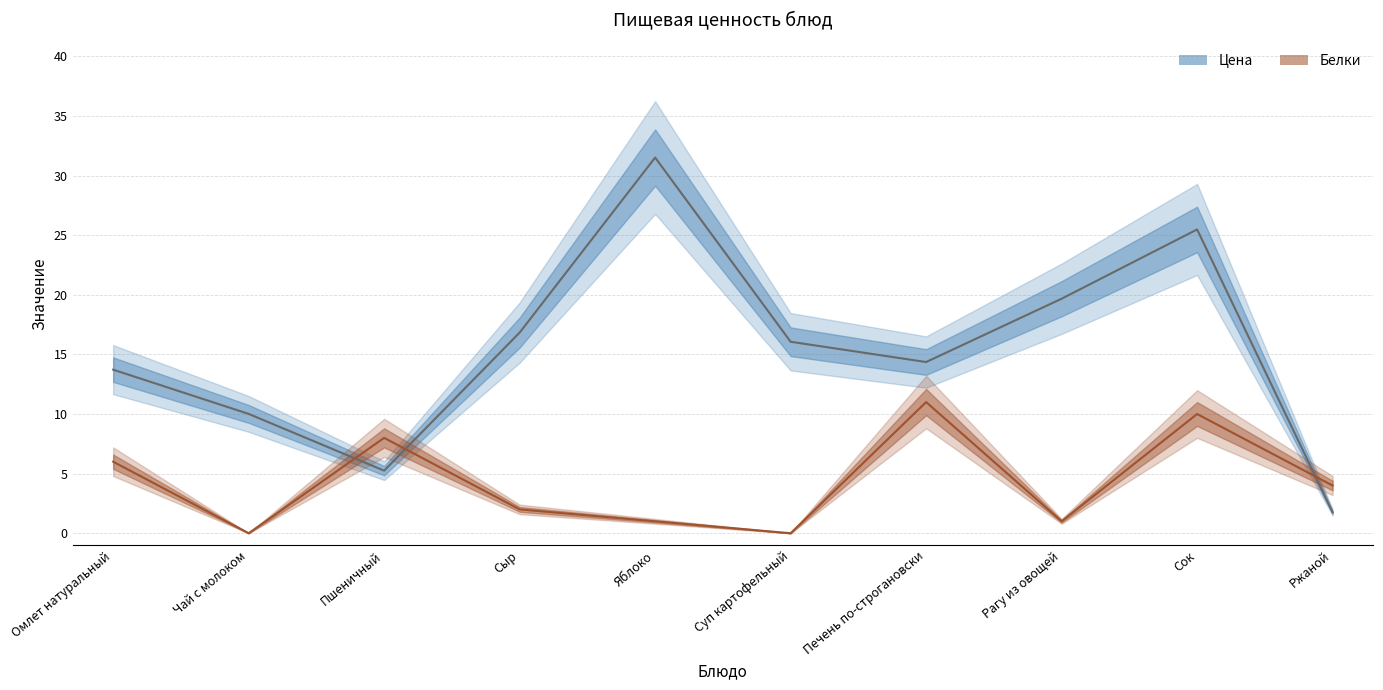

True or false: Белки has a value of 0.0 at Чай с молоком.

True